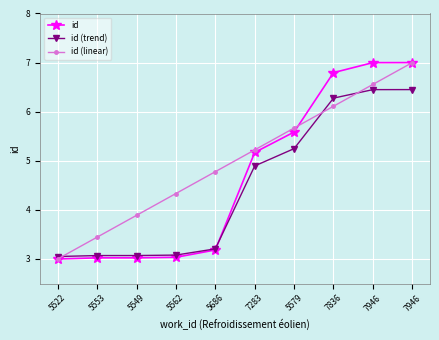

Where do id and id (trend) first cross each other?

5686 and 7283